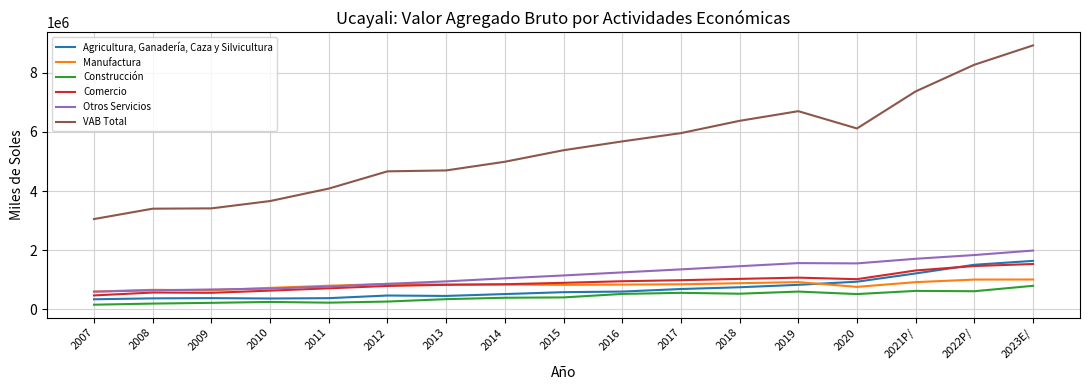

What is the sum of all Agricultura, Ganadería, Caza y Silvicultura values?

12083478